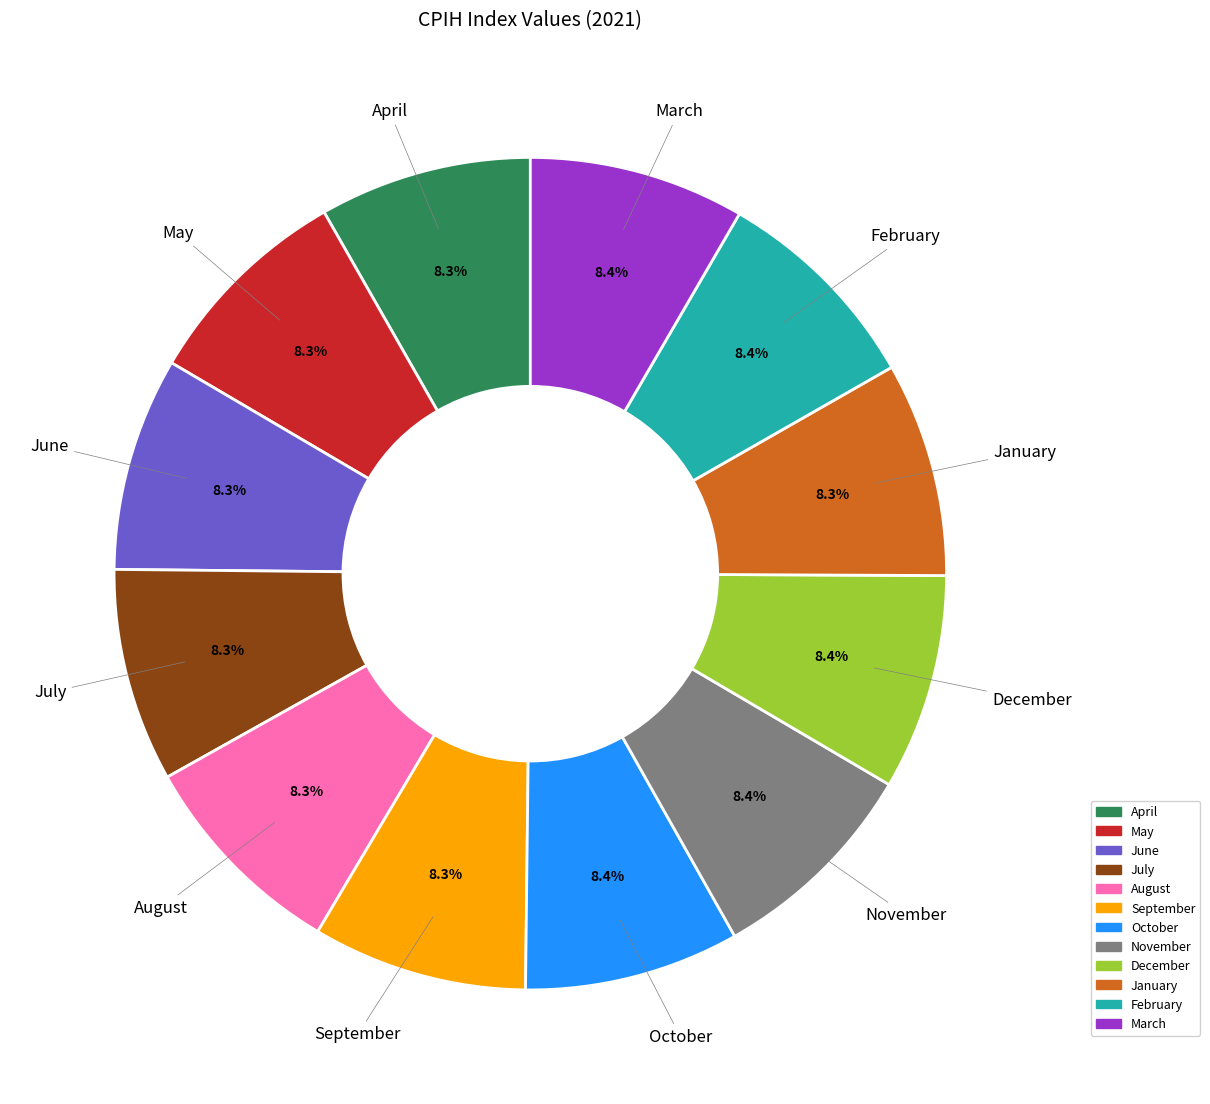

Approximately how many times larger is the value at January compared to June?

1.0